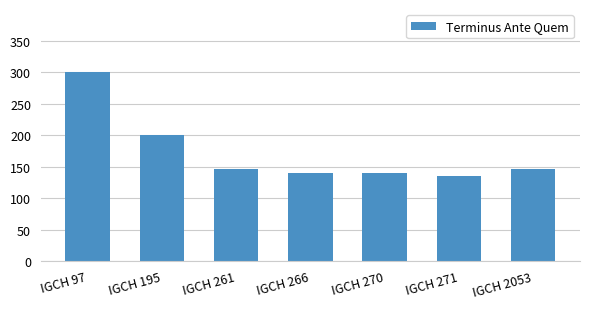

What is the average value?

172